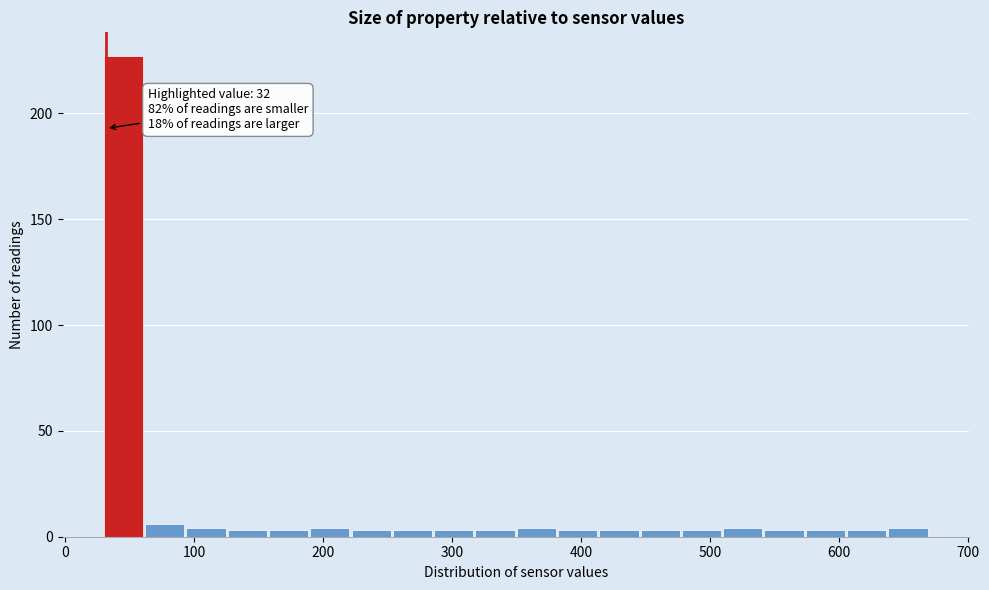

Around what value on the x-axis is the tallest bar? Give the approximate position of its centre, as read against the axis.

50